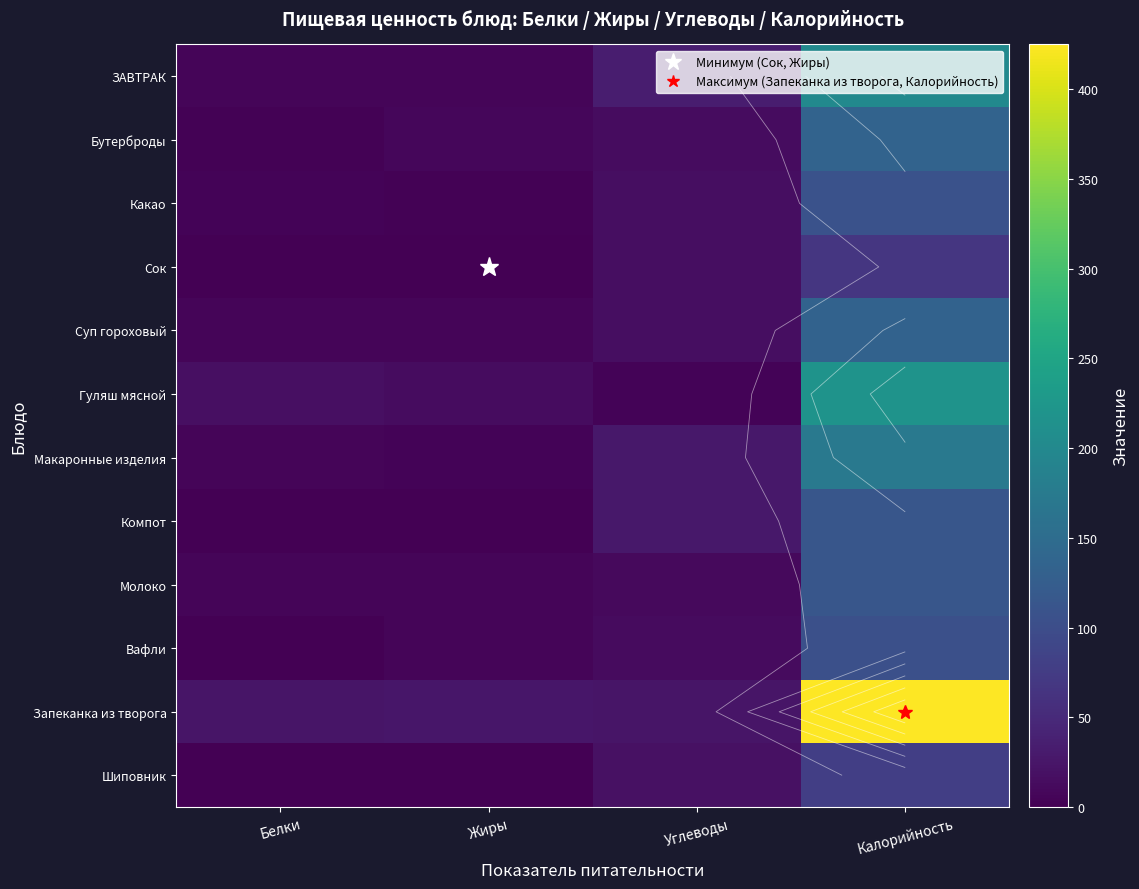

What is the sum of the Шиповник values at Калорийность and Жиры?

79.2